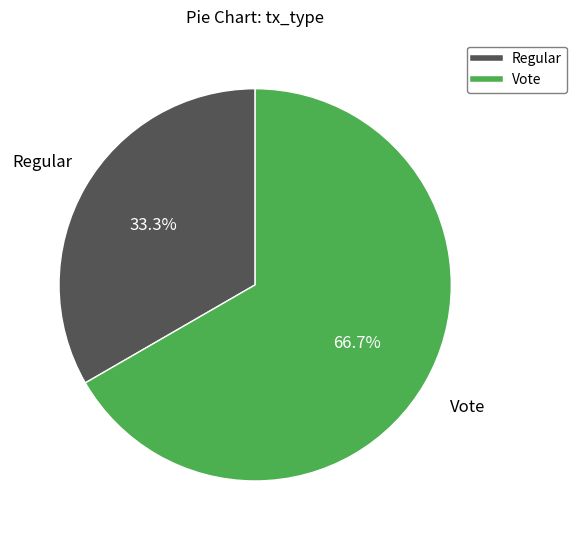

Which category has the smallest portion of the pie?

Regular